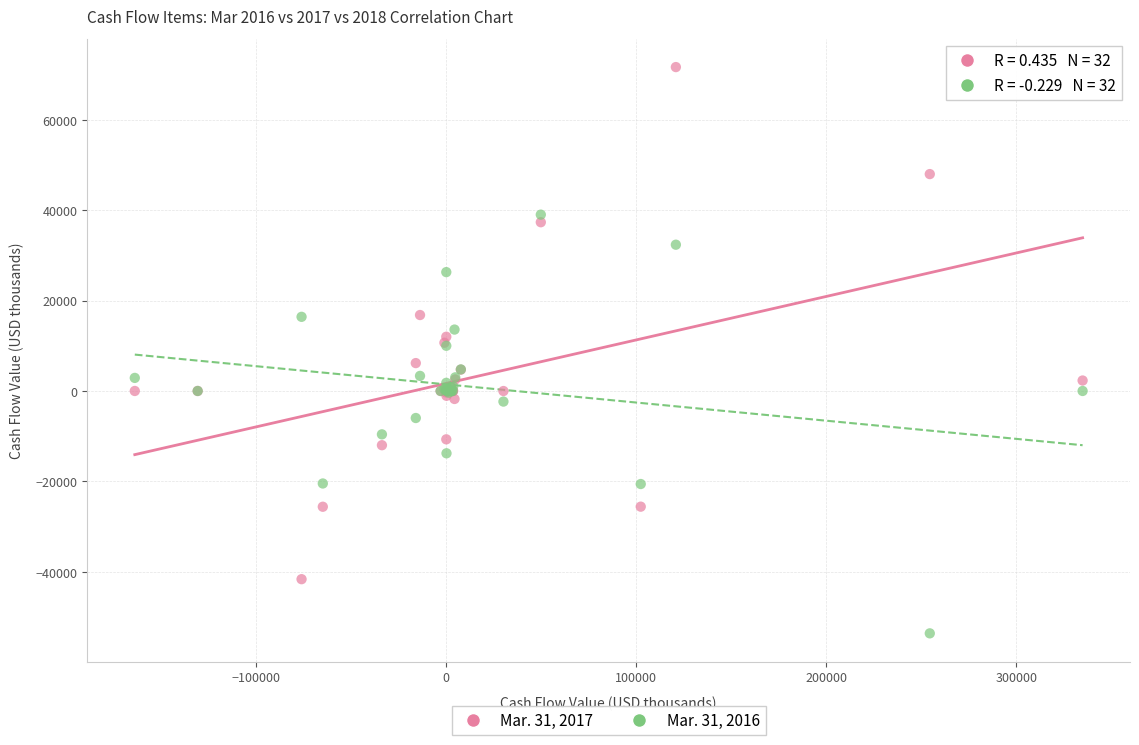

Which series contains the lowest Y value?

Mar. 31, 2016